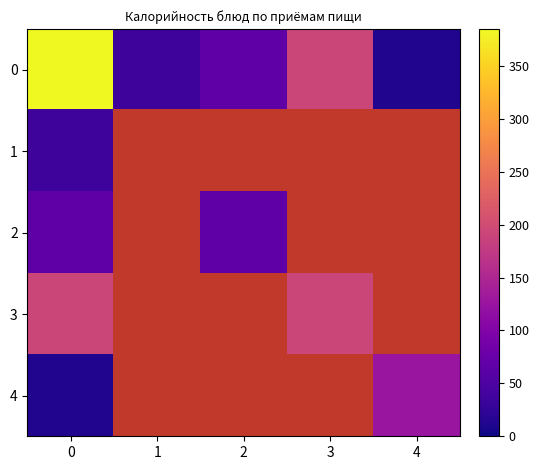

What is the spread (max minus min) of values at 0?

372.0